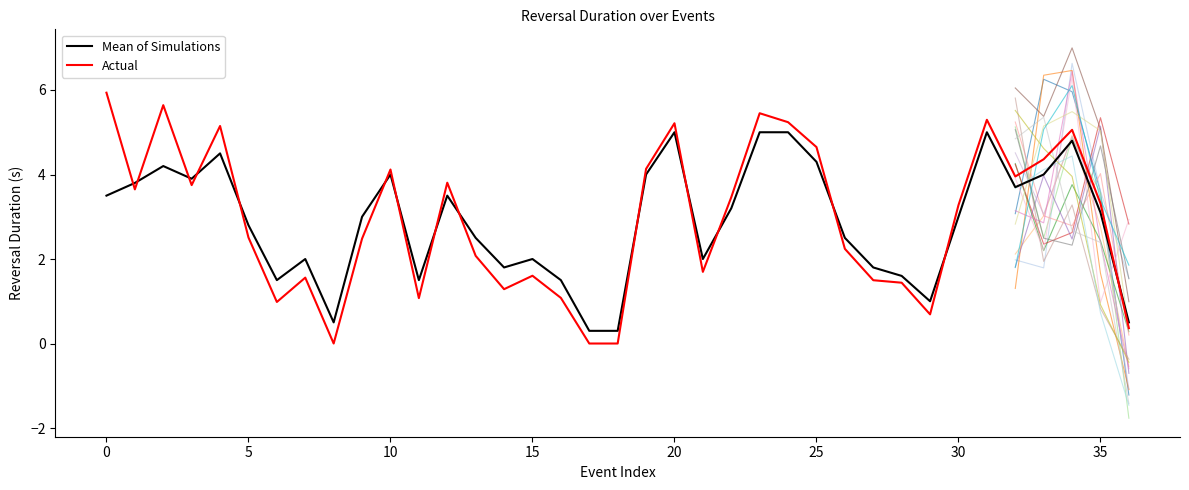

The value of Actual at 30 is 5.4. True or false?

False